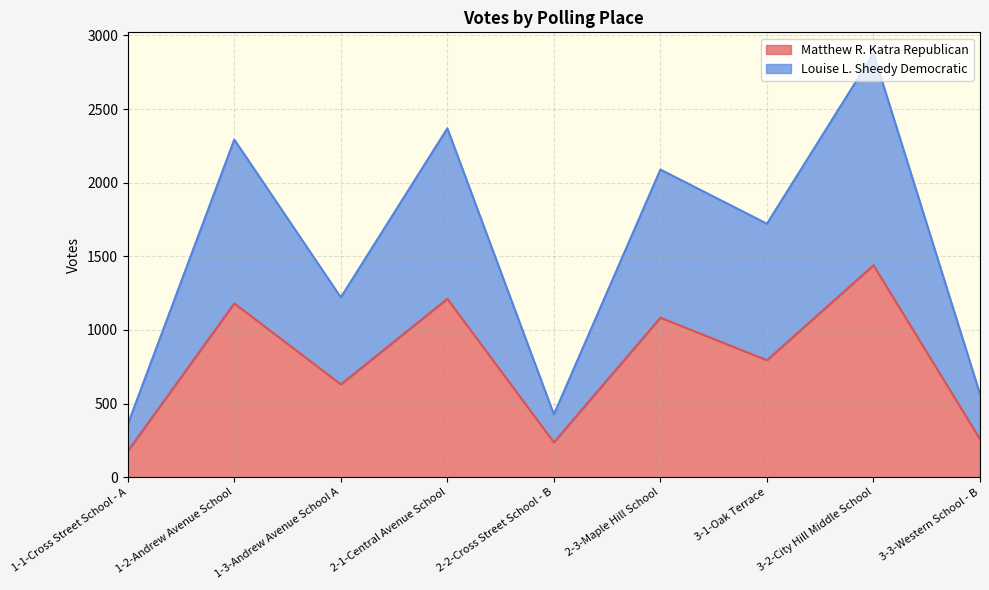

True or false: Louise L. Sheedy Democratic has more than 2 interior local peaks.

True